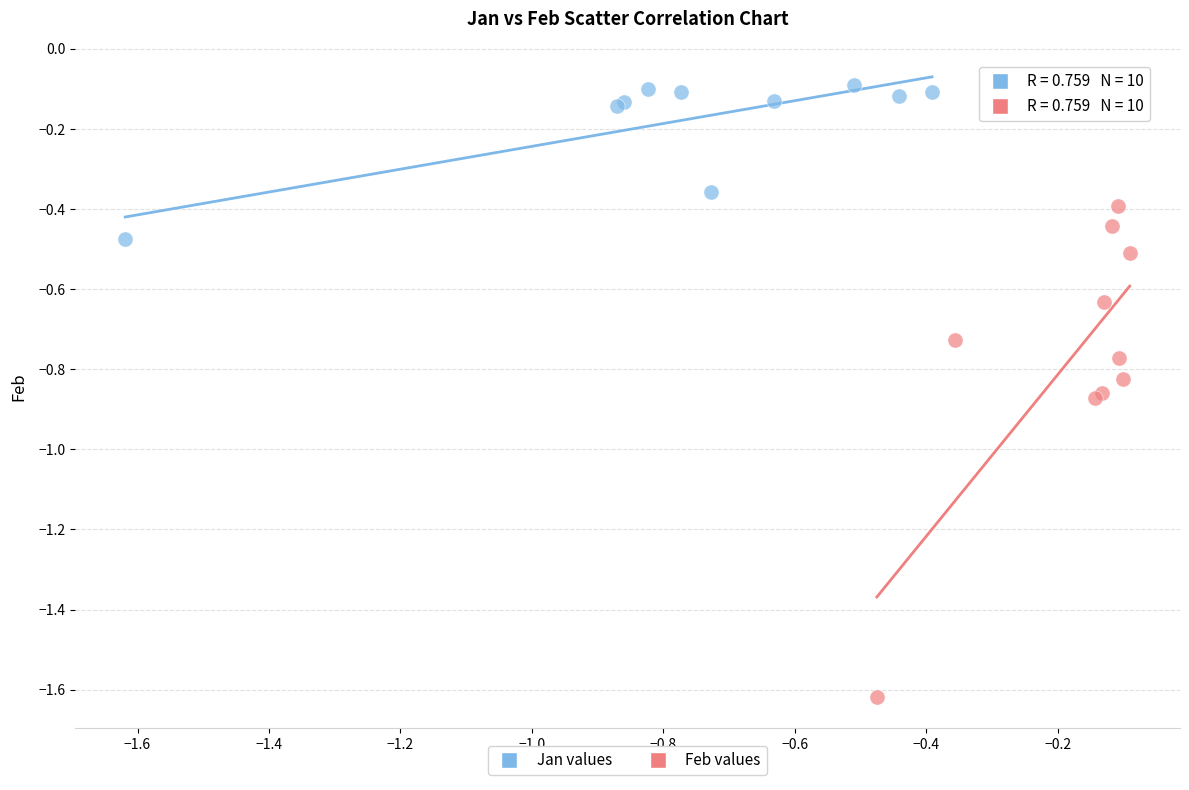

Which series has the widest spread of Y values?

Feb values